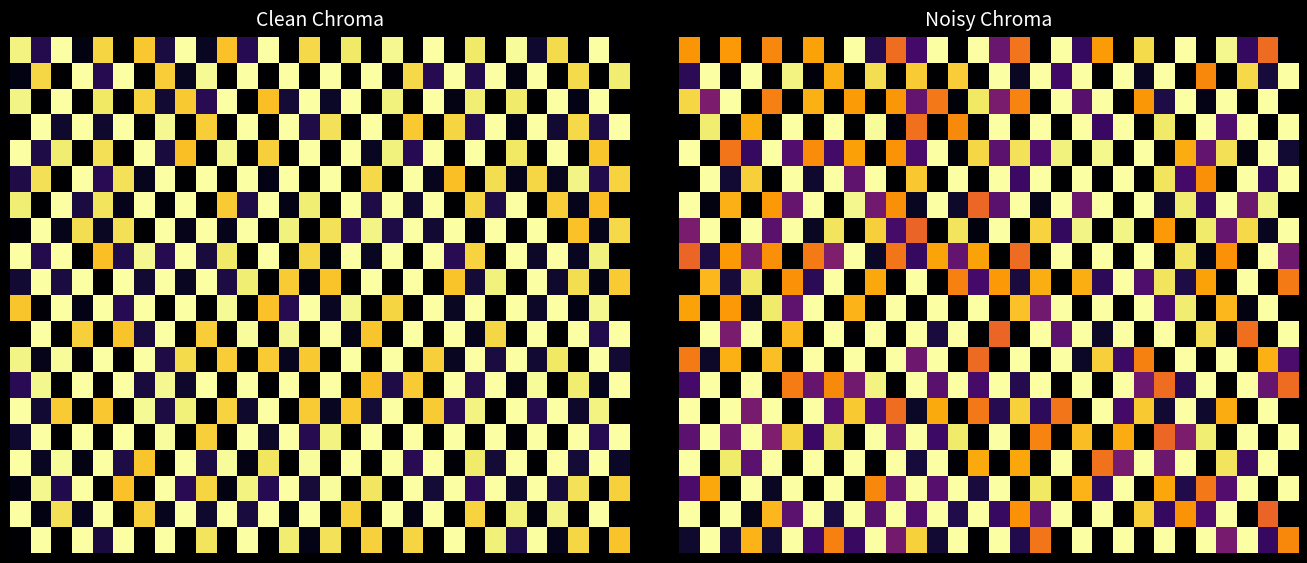

Which has a higher value, 13 or 12?

12